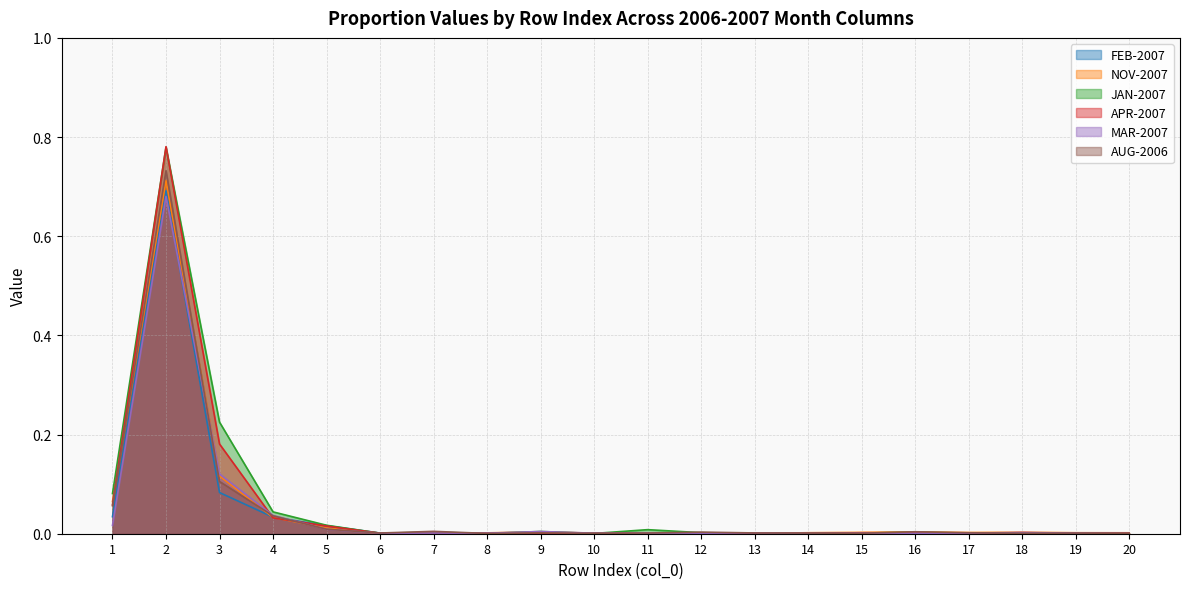

The NOV-2007 series shows 0.0 at 18. True or false?

True